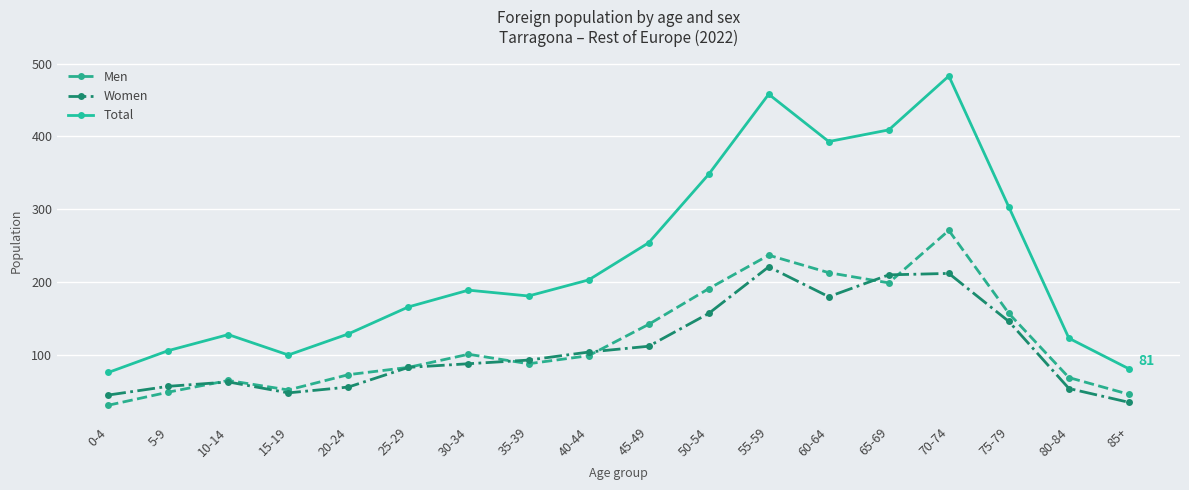

Which series has the largest total across all categories?

Total